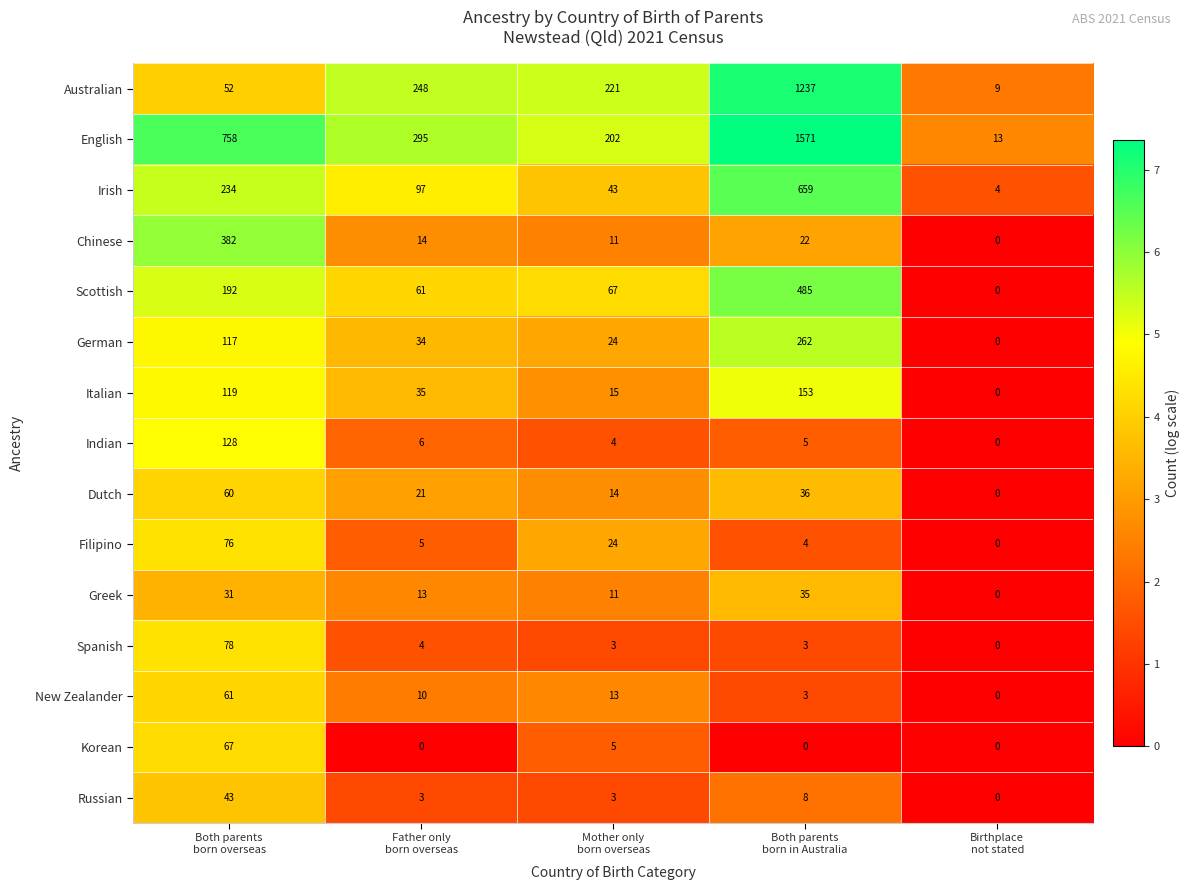

How many values in the Indian series are below 5?

2